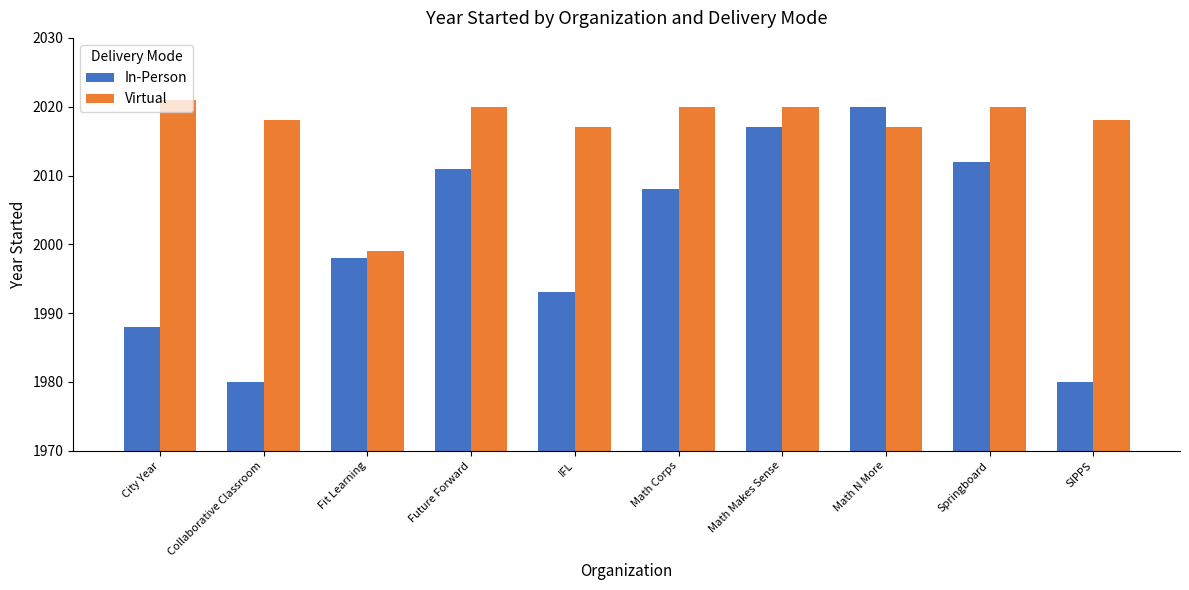

What is the smallest value displayed?

1980